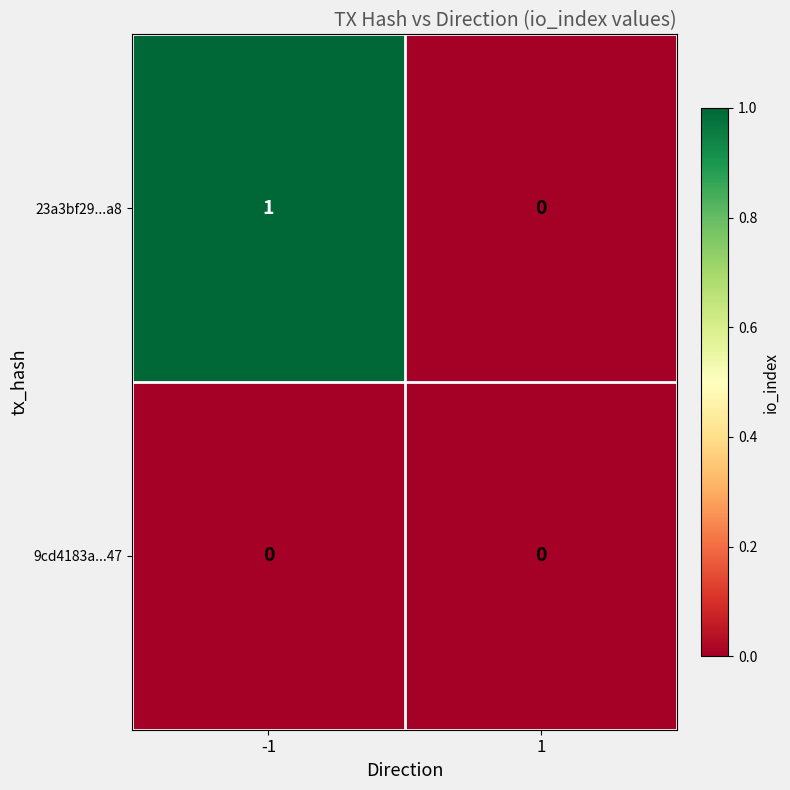

Rank the series by their maximum value, from lowest to highest.

9cd4183a...47, 23a3bf29...a8